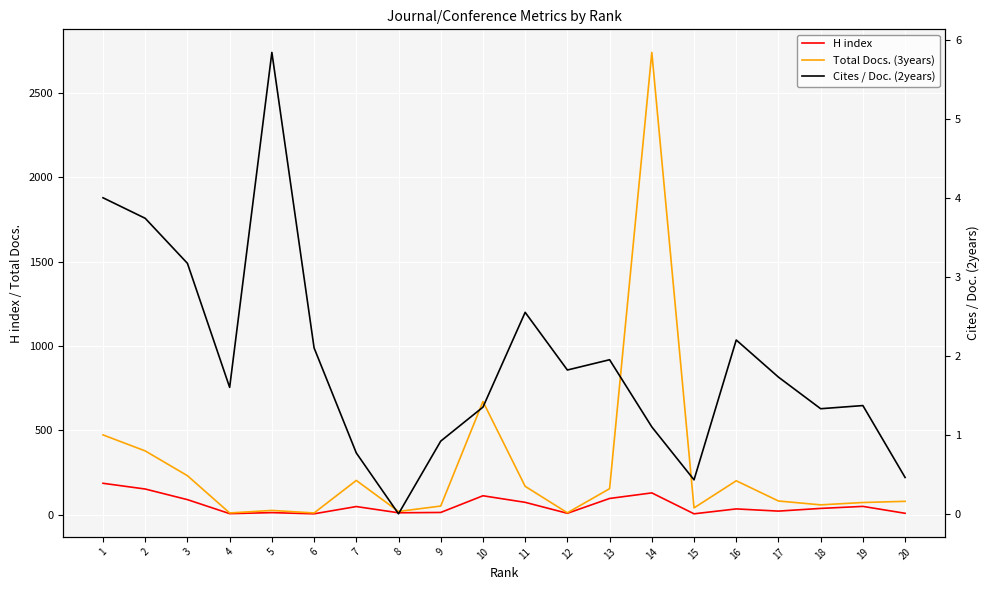

True or false: Total Docs. (3years) has a value of 19.5 at 12.

False